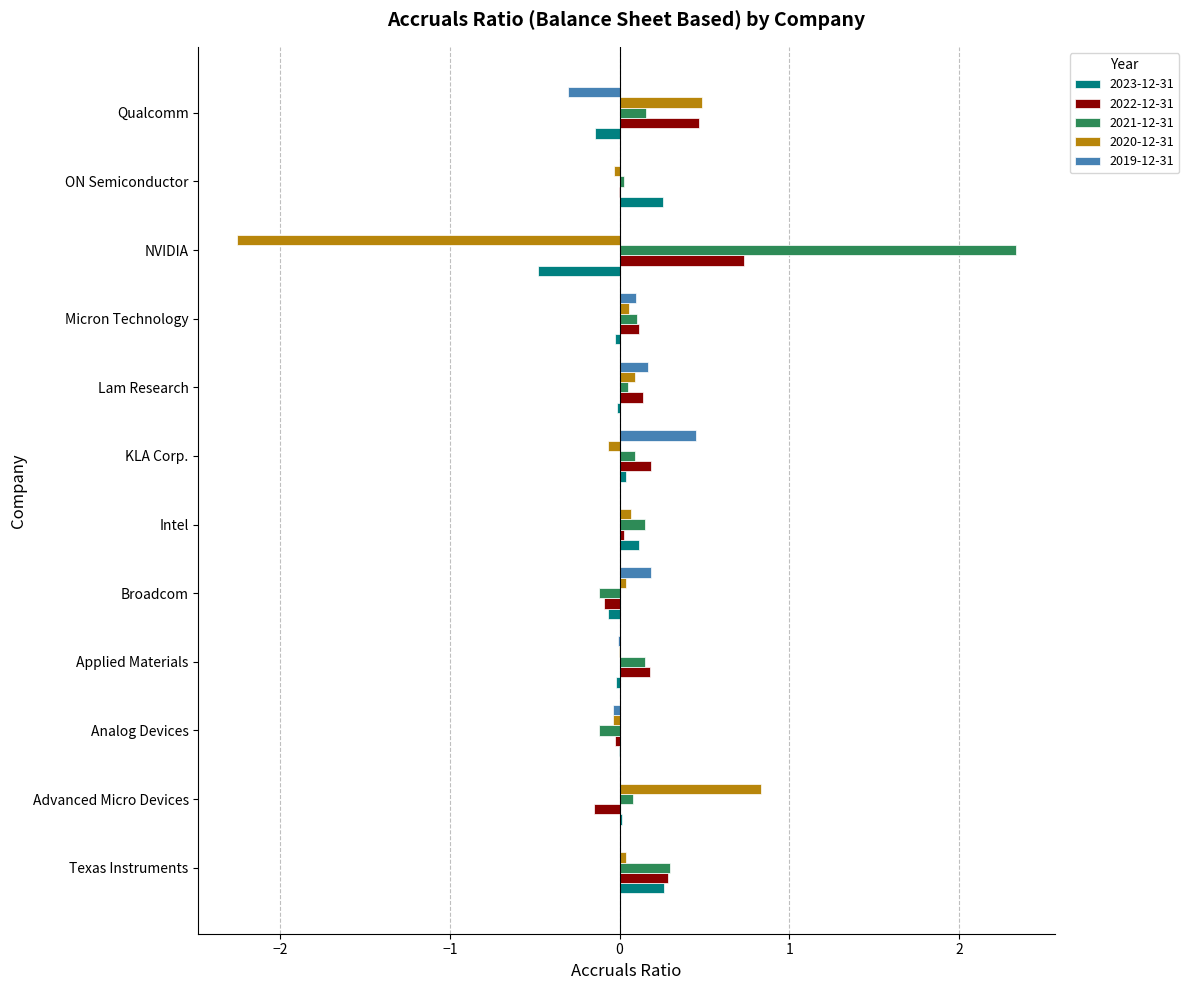

How many series are shown in this chart?

5